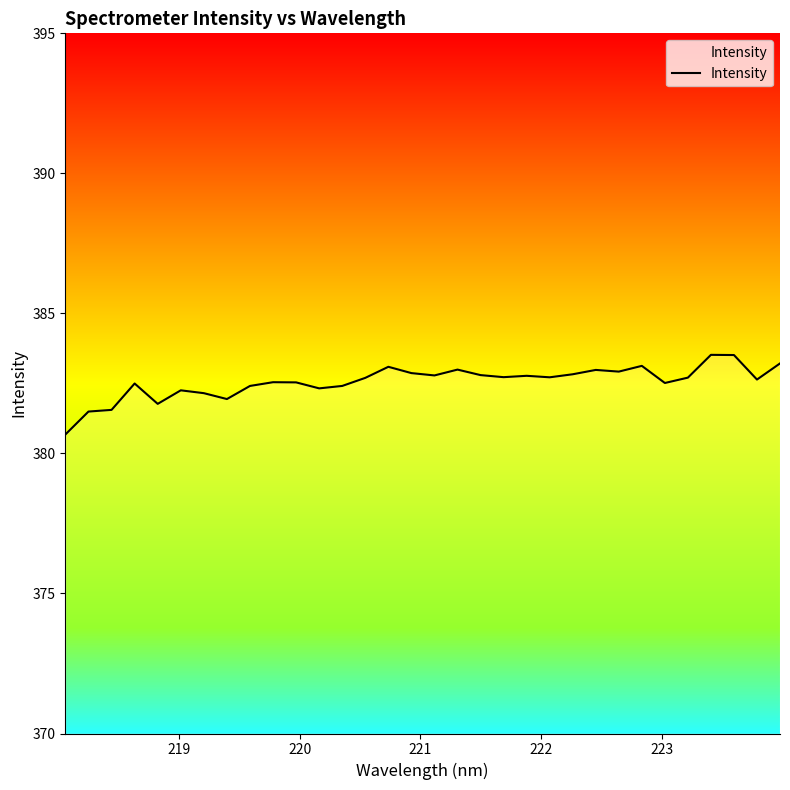

What is the difference between the maximum and minimum values?

2.8